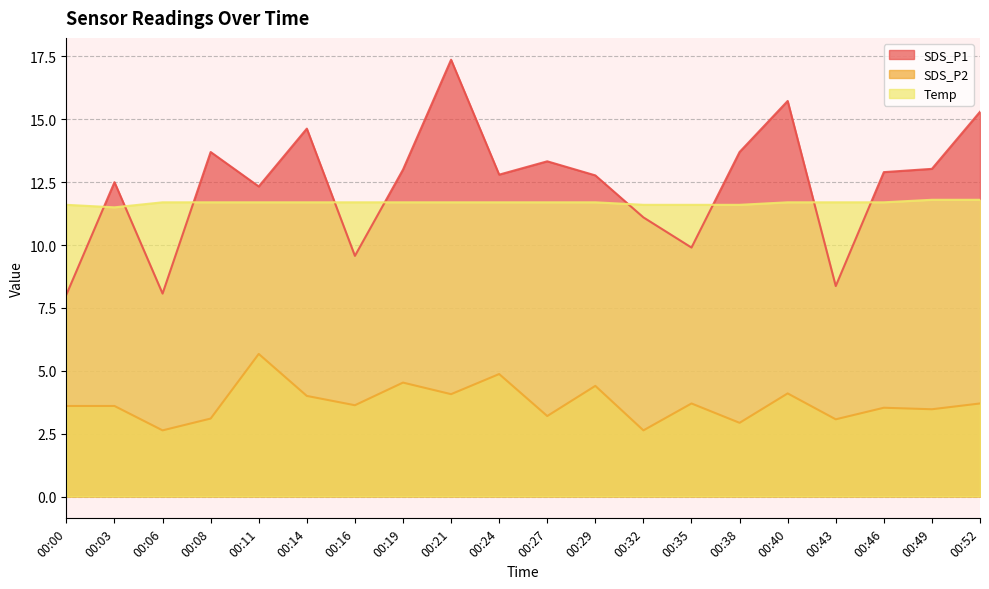

What is the total value across all series at 00:14?

30.3